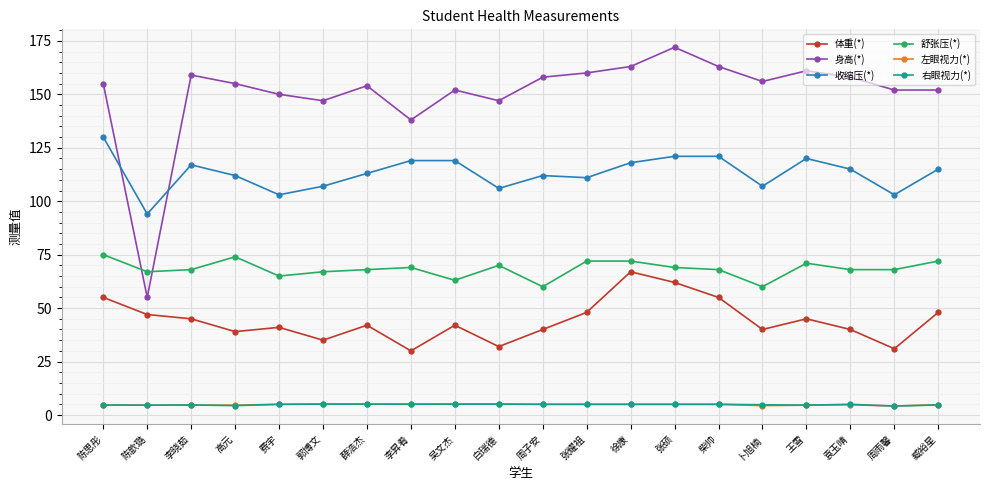

What is the sum of all 体重(*) values?

884.0